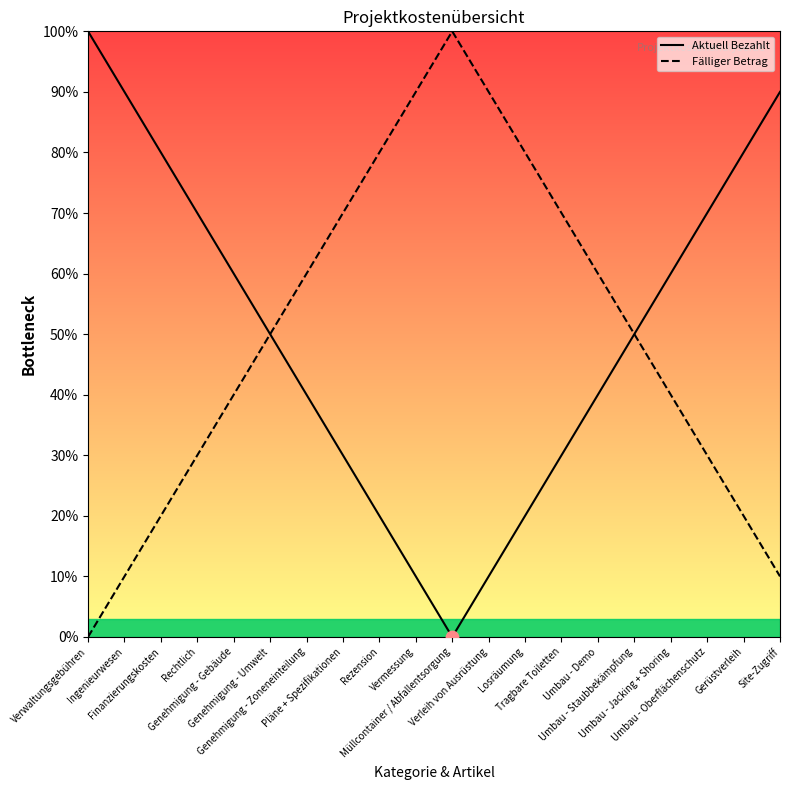

Which series has the largest total across all categories?

Aktuell Bezahlt